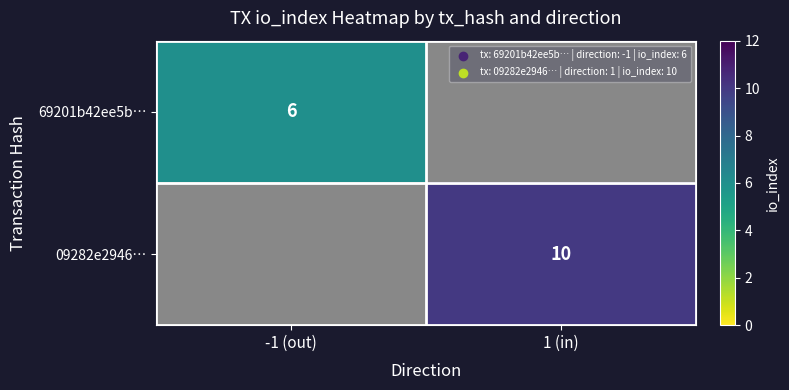

Is it true that 69201b42ee5b… equals 2 at -1 (out)?

False